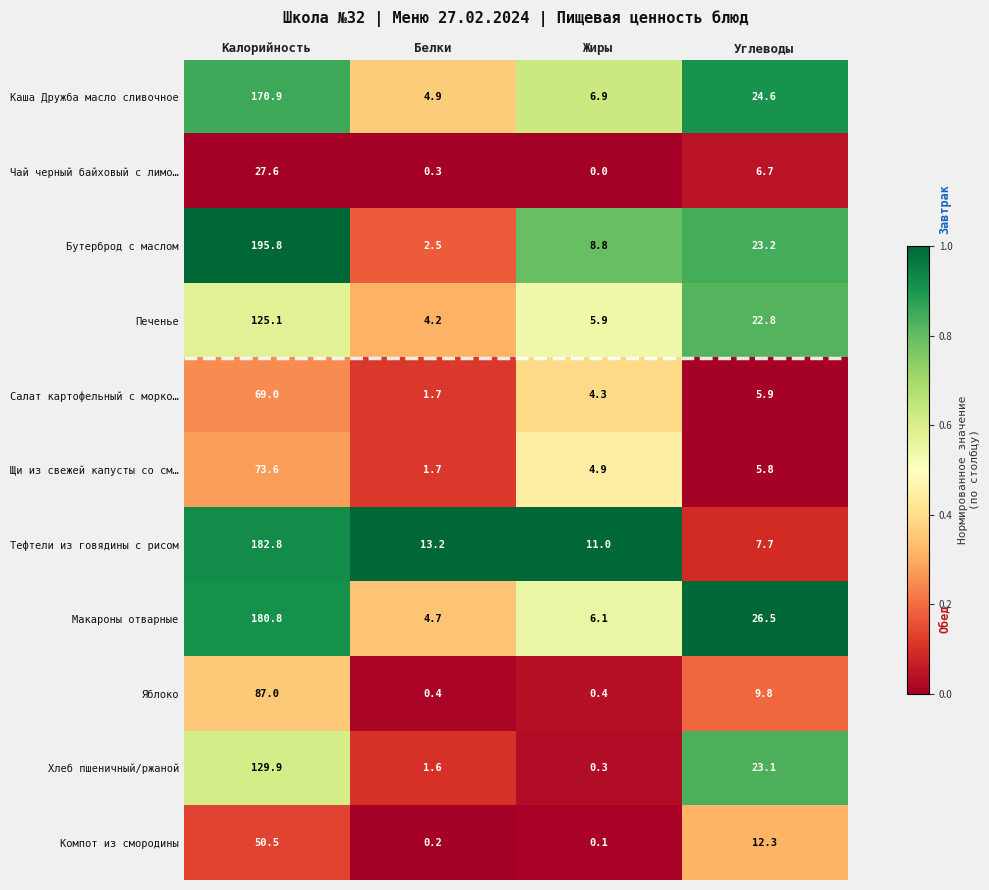

Which series has the widest spread of values?

Бутерброд с маслом